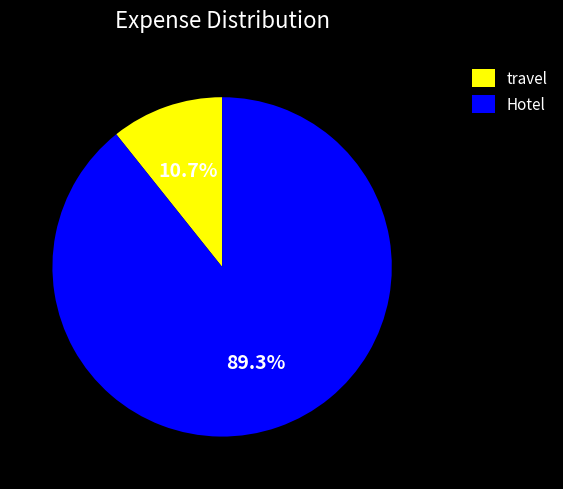

Approximately how many times larger is the value at Hotel compared to travel?

8.3